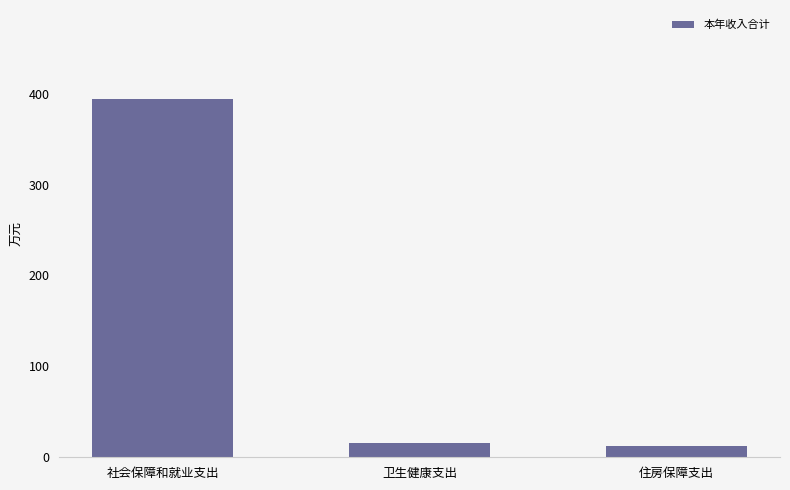

Reading left to right, what are all the values shown in this chart?

社会保障和就业支出=393.7	卫生健康支出=15.5	住房保障支出=12.6